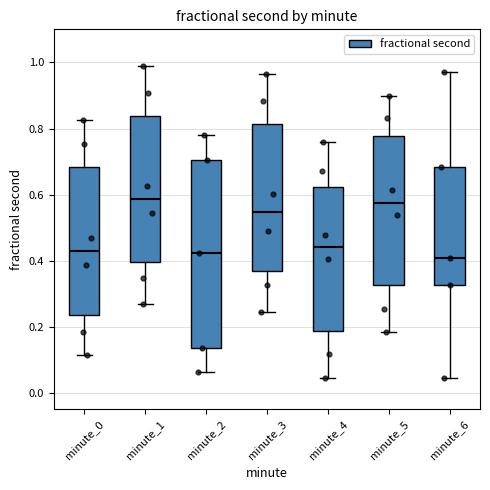

Reading left to right, transcribe this box plot: for each box, give where its median line is, the range the box spans, and where its two whiskers end, as read against the y-axis. The values are not printed on the chart, so give them approximately, as read against the axis.

minute_0: median 0.42, box 0.24 to 0.68, whiskers 0.12 to 0.82
minute_1: median 0.58, box 0.40 to 0.84, whiskers 0.26 to 0.98
minute_2: median 0.42, box 0.14 to 0.70, whiskers 0.06 to 0.78
minute_3: median 0.54, box 0.36 to 0.82, whiskers 0.24 to 0.96
minute_4: median 0.44, box 0.18 to 0.62, whiskers 0.04 to 0.76
minute_5: median 0.58, box 0.32 to 0.78, whiskers 0.18 to 0.90
minute_6: median 0.40, box 0.32 to 0.68, whiskers 0.04 to 0.98